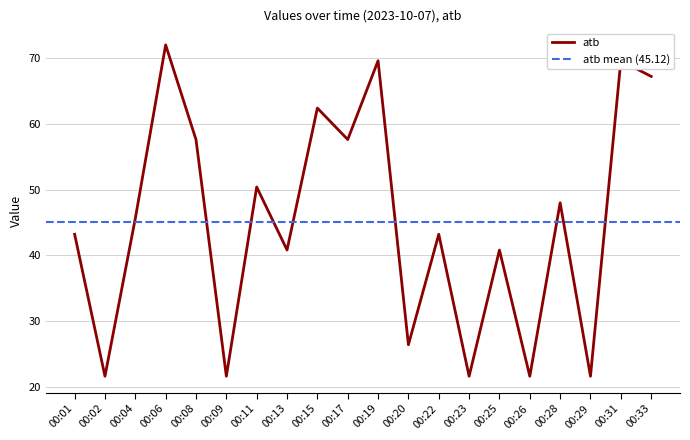

Is it true that the value at 00:20 is 26.4?

True